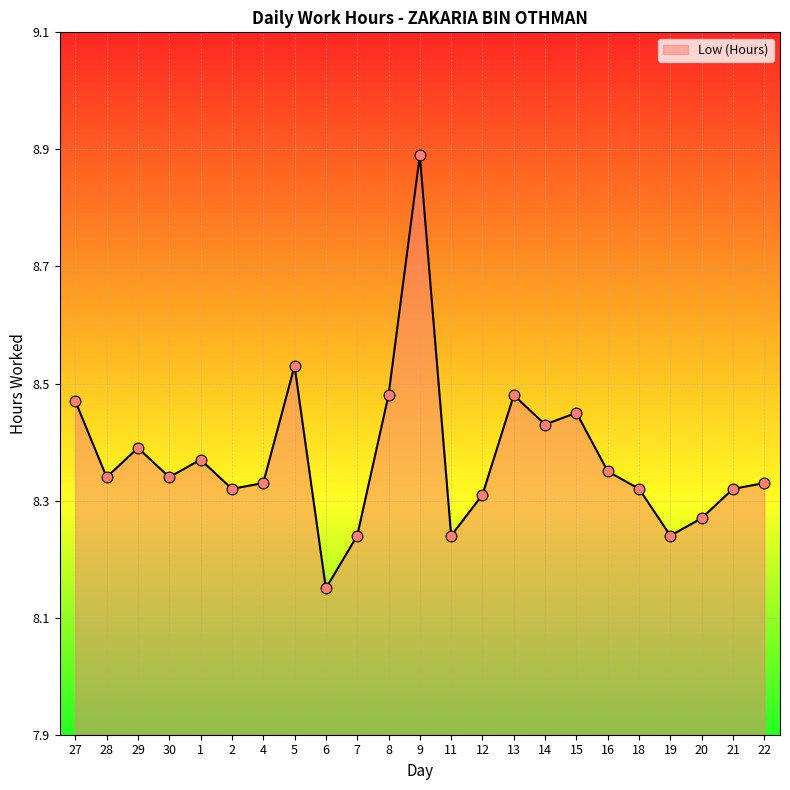

What is the change in value from 16 to 20?

-0.1